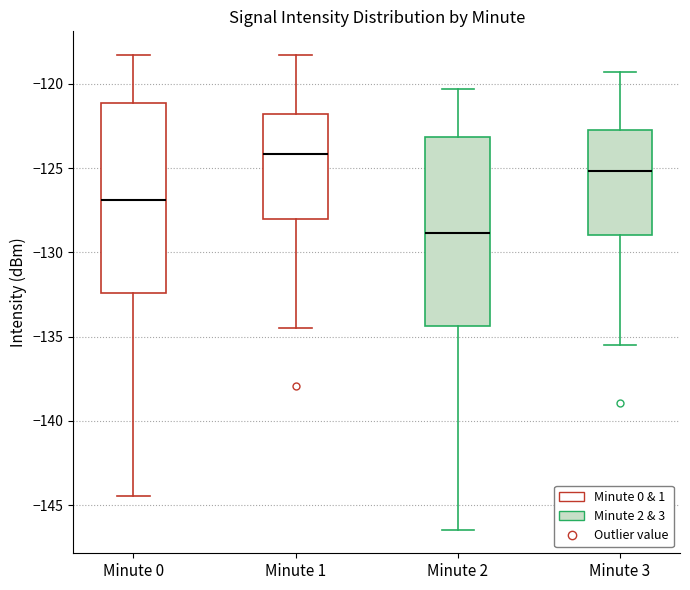

Where does the lower whisker of the box for Minute 3 end on the y-axis? The values are not printed on the chart, so give them approximately, as read against the axis.

-135.5